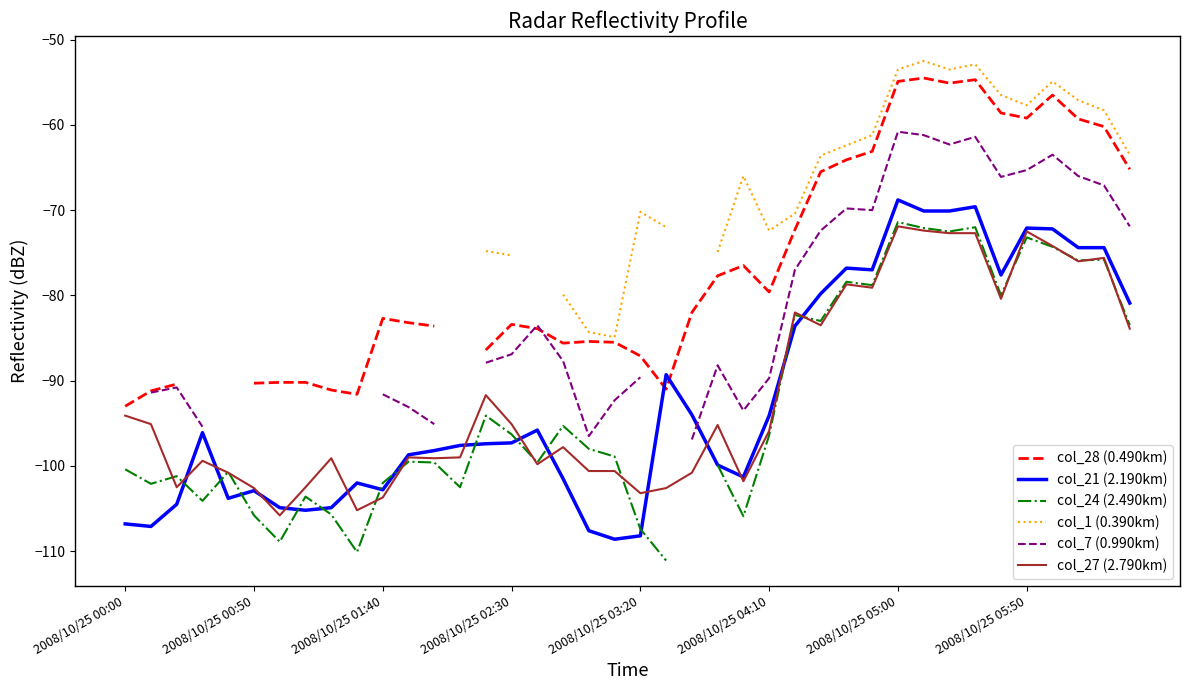

Where is col_21 (2.190km) nearest to the value -88?

21